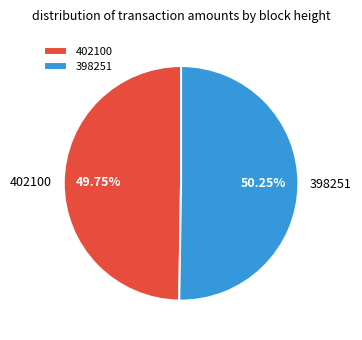

Does 402100 account for over 50% of the chart?

No